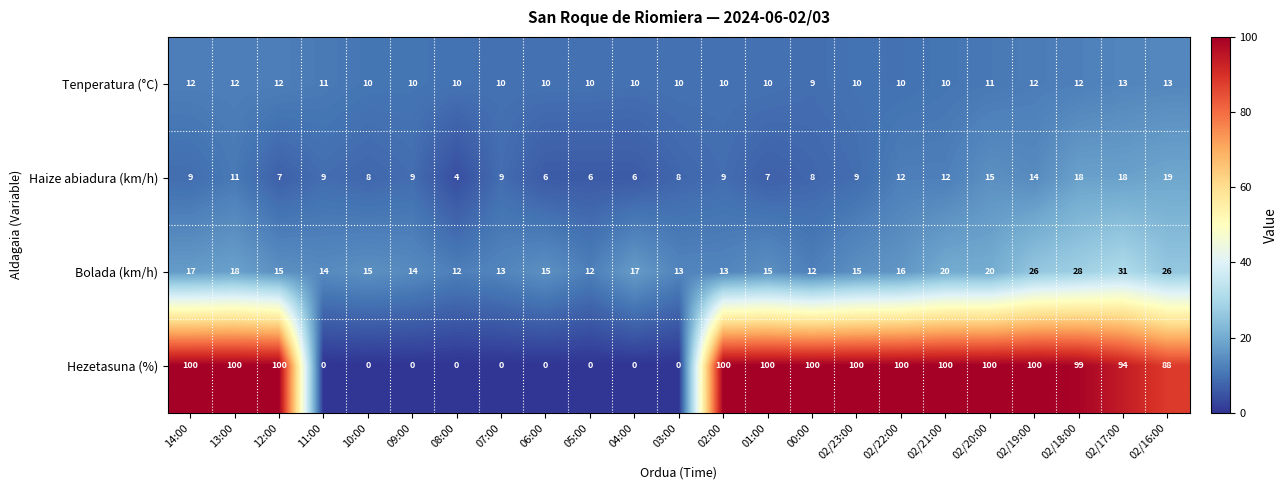

At which category is the sum across all series the highest?

02/18:00